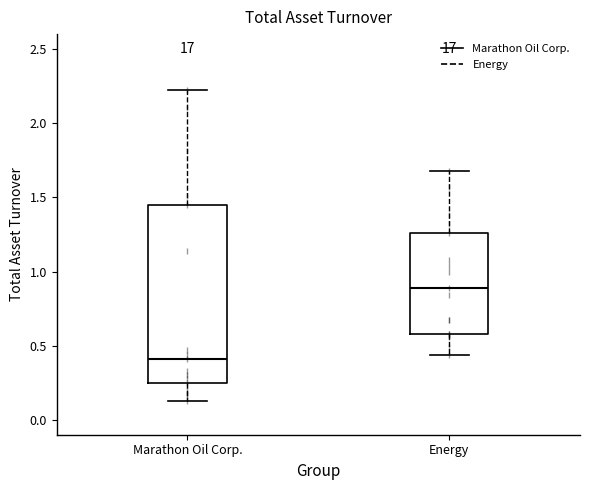

Which box is the tallest, from its lower edge to its upper edge?

Marathon Oil Corp.